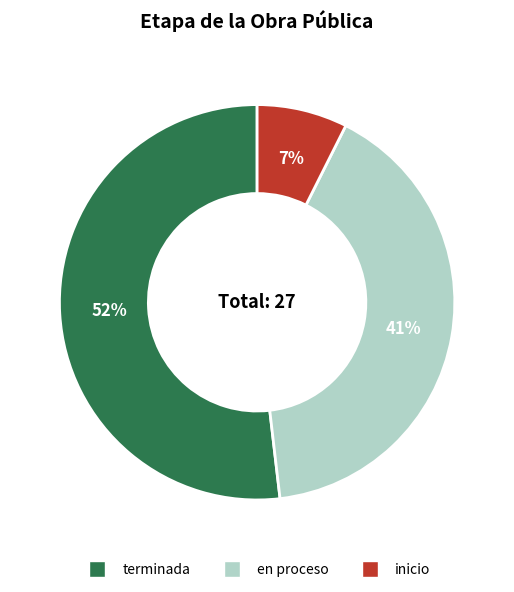

What percentage is the terminada slice, to the nearest percent?

52%